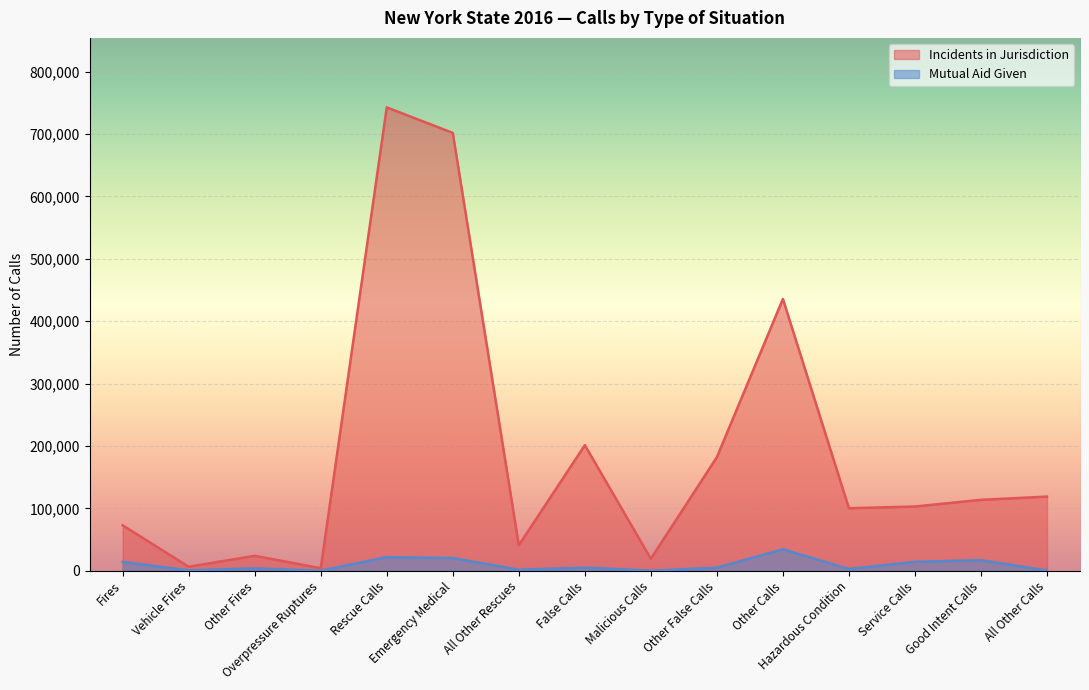

At which label does Incidents in Jurisdiction reach its peak?

Rescue Calls